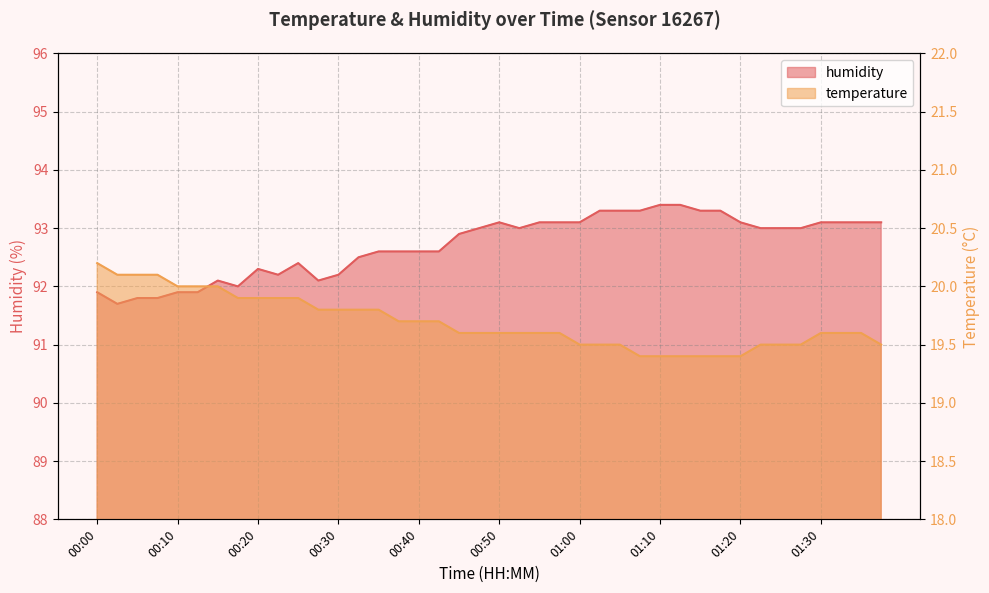

Which has a higher value, 00:37 or 00:05?

00:05